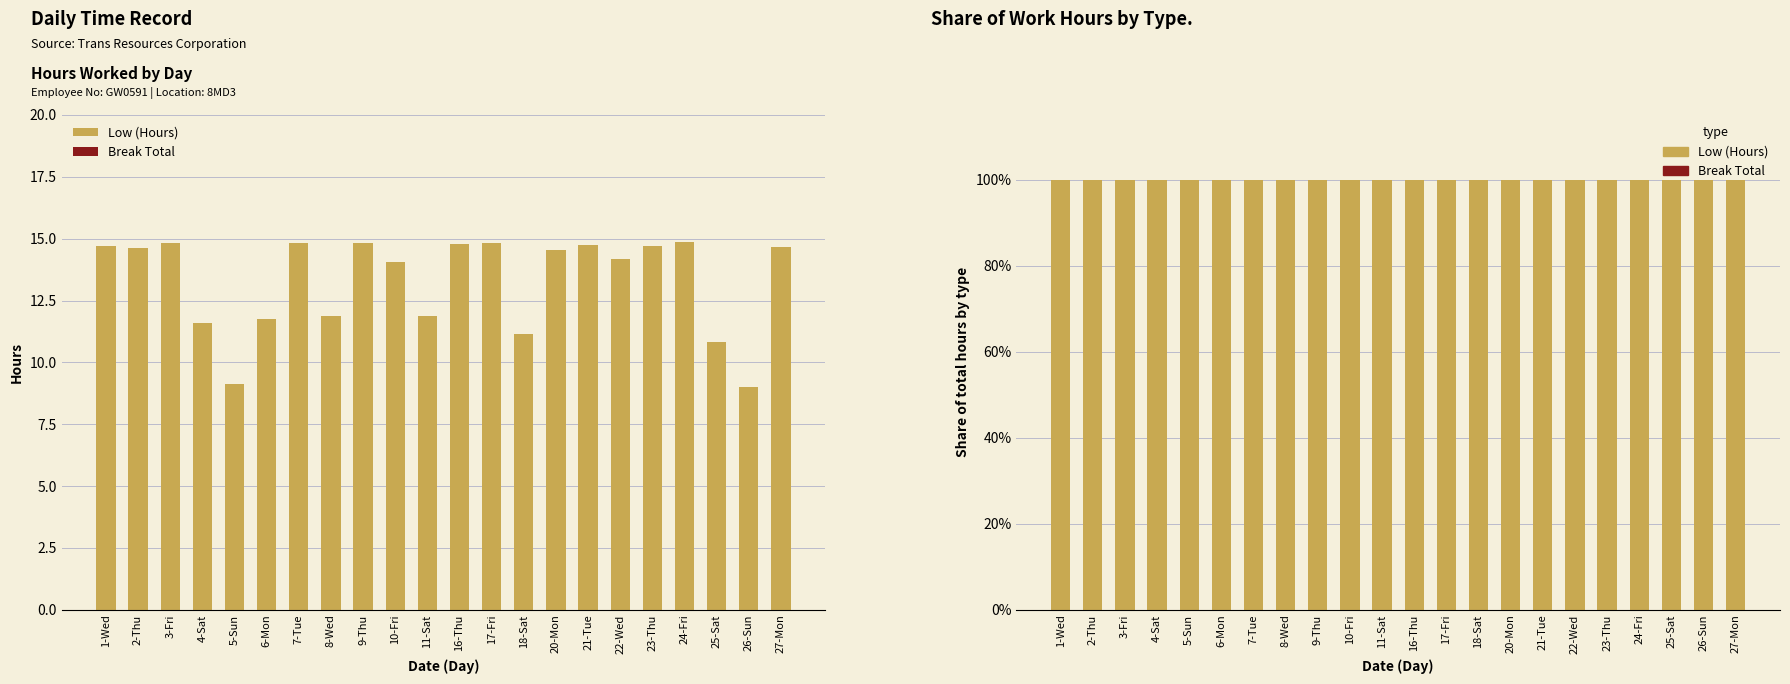

Is it true that Break Total equals 0 at 16-Thu?

True